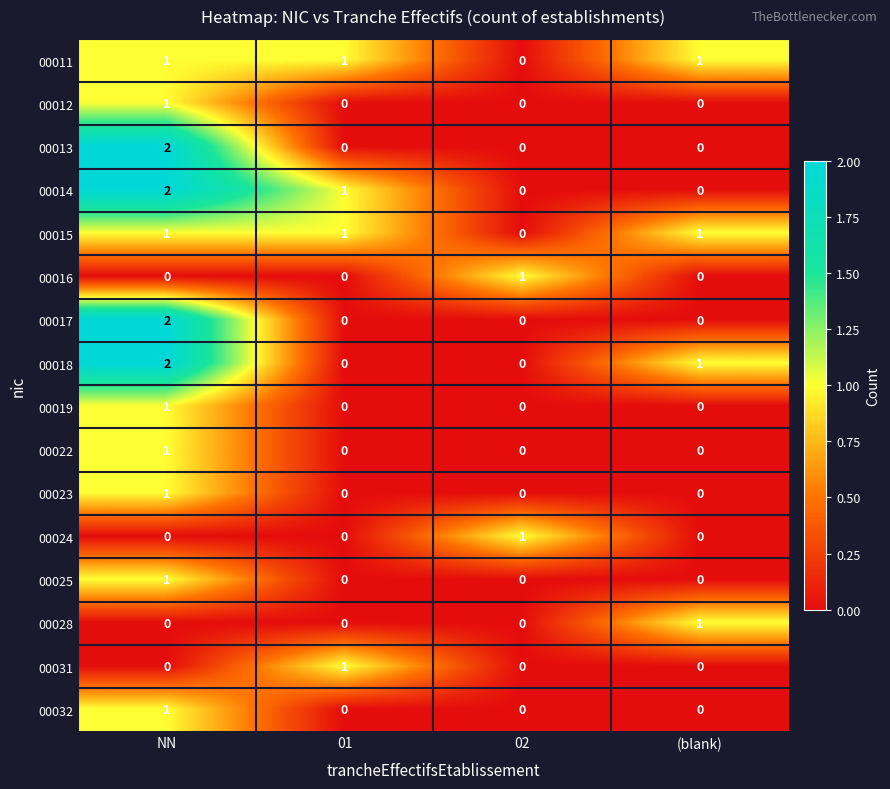

What is the total value across all series at NN?

16